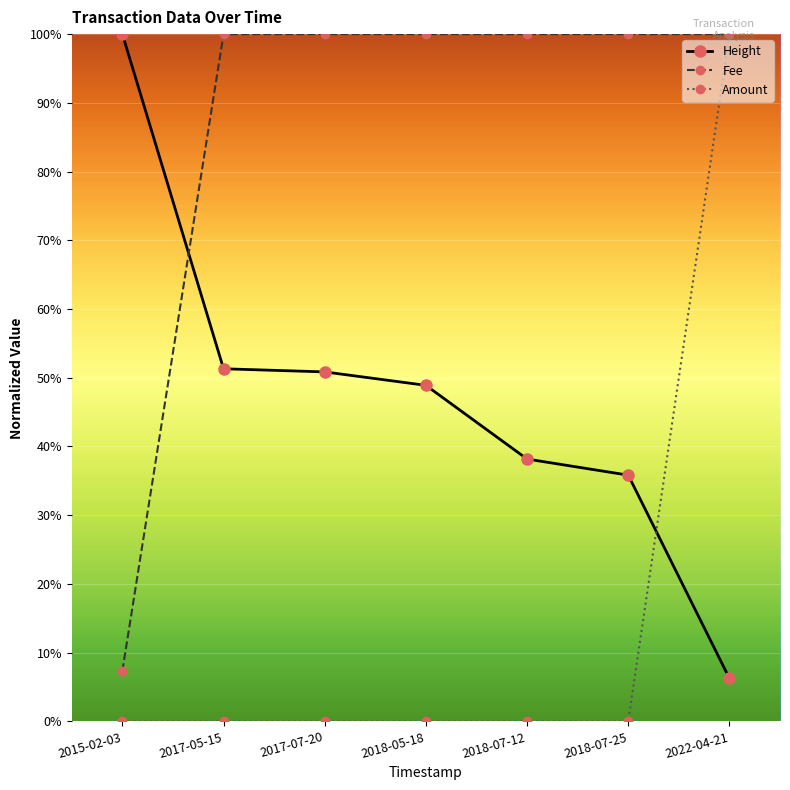

What is the label of the 5th point from the left?

2018-07-12